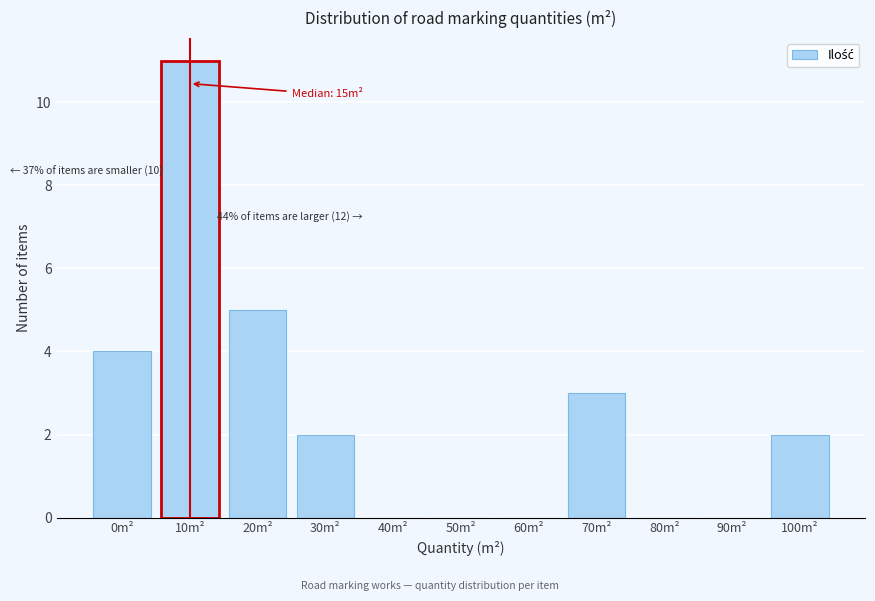

Reading right to left, extract all data points from this chart.

100m²=2	90m²=0	80m²=0	70m²=3	60m²=0	50m²=0	40m²=0	30m²=2	20m²=5	10m²=11	0m²=4